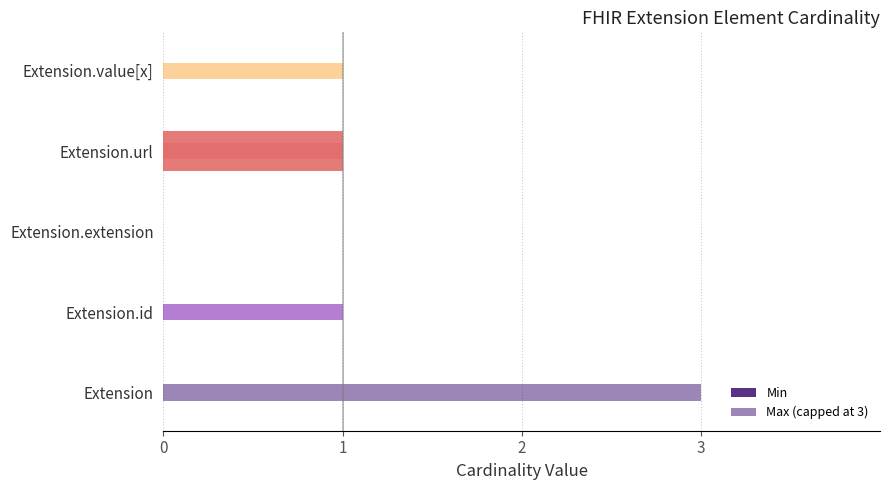

What is the sum of all Max (capped at 3) values?

6